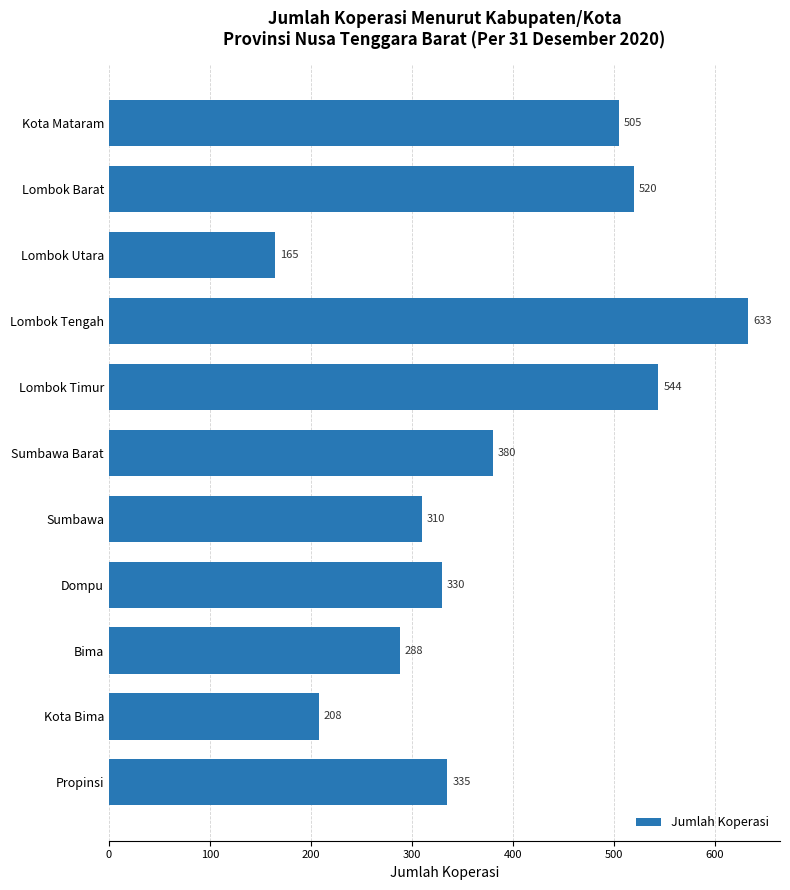

Which category has the highest value across all series?

Lombok Tengah